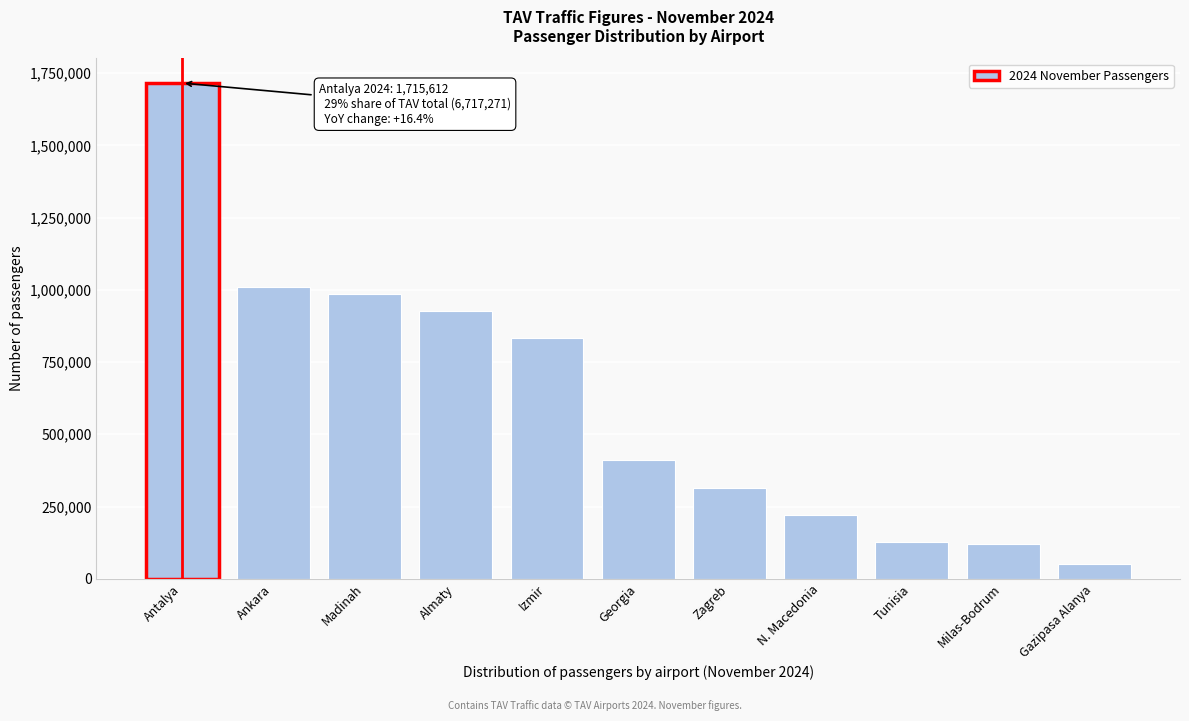

The chart shows a value of 1715612 at Antalya. True or false?

True